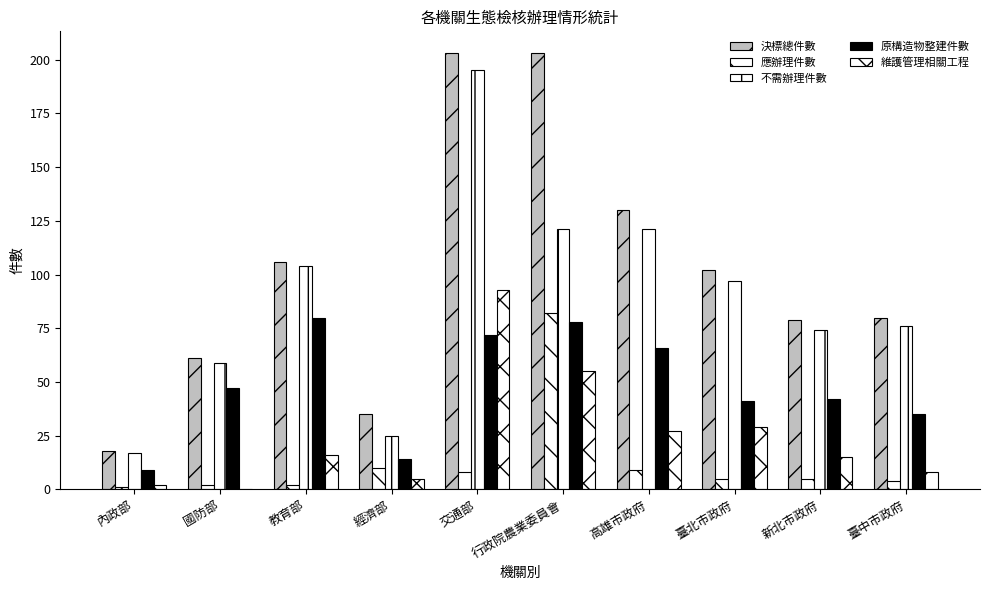

Reading left to right, transcribe all the data shown in this chart.

決標總件數: 18	61	106	35	203	203	130	102	79	80
應辦理件數: 1	2	2	10	8	82	9	5	5	4
不需辦理件數: 17	59	104	25	195	121	121	97	74	76
原構造物整建件數: 9	47	80	14	72	78	66	41	42	35
維護管理相關工程: 2	0	16	5	93	55	27	29	15	8